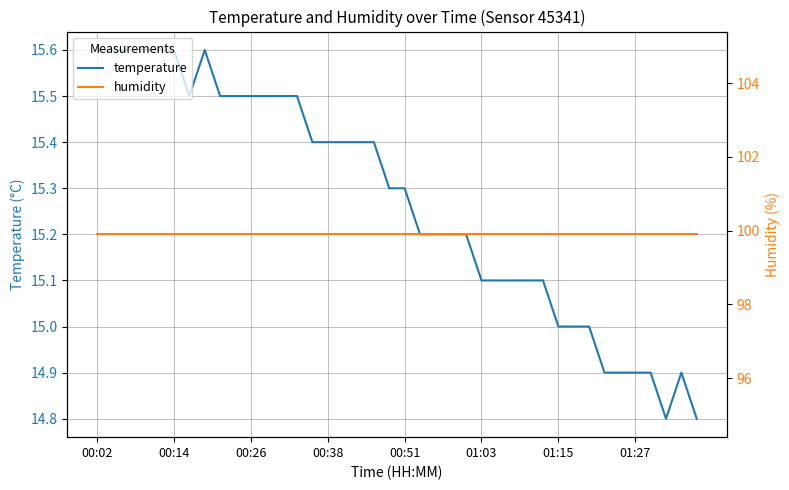

How many lines are shown in the chart?

2